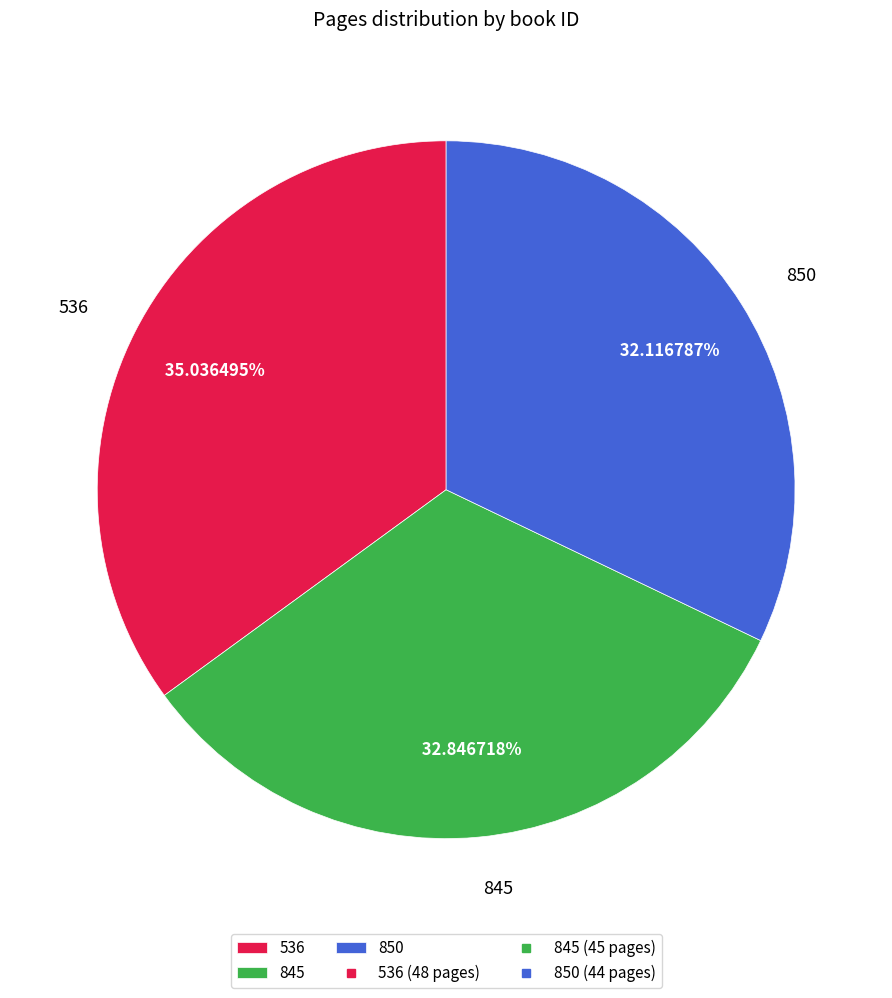

Does any single category account for the majority?

No